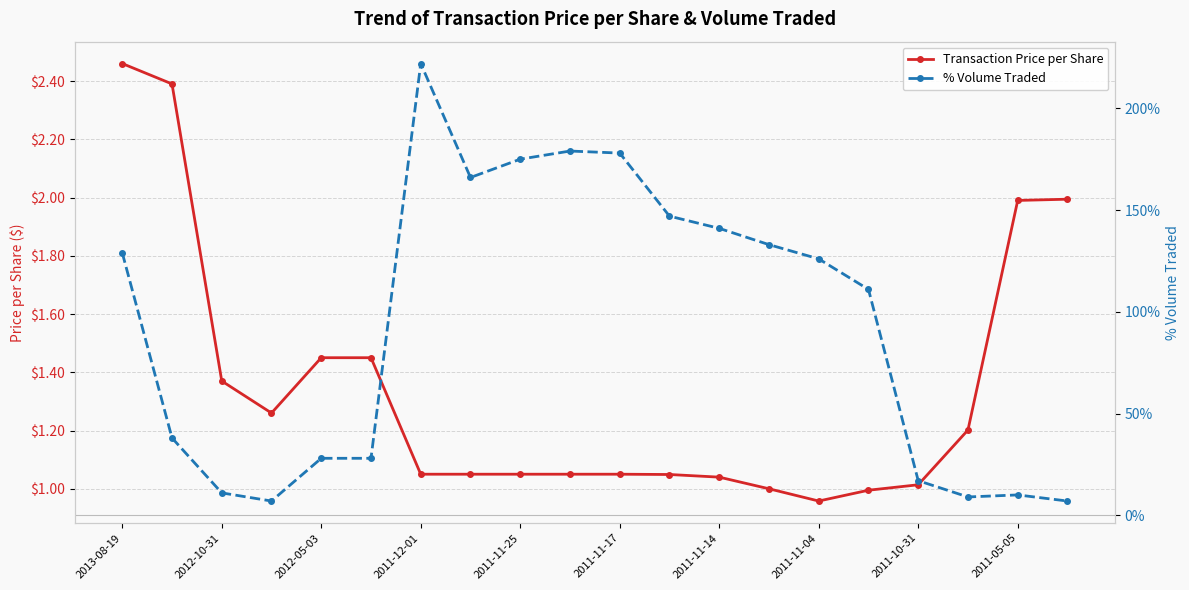

Reading left to right, transcribe all the data shown in this chart.

Transaction Price per Share: 2.5	2.4	1.4	1.3	1.4	1.4	1.1	1.1	1.1	1.1	1.1	1.0	1.0	1.0	1.0	1.0	1.0	1.2	2.0	2.0
% Volume Traded: 129.0	38.0	11.0	7.0	28.0	28.0	222.0	166.0	175.0	179.0	178.0	147.0	141.0	133.0	126.0	111.0	17.0	9.0	10.0	7.0